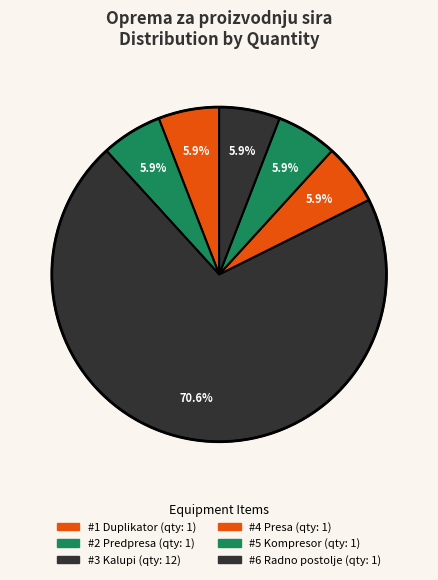

Combined, do #1 Duplikator and #4 Presa account for over 50%?

No